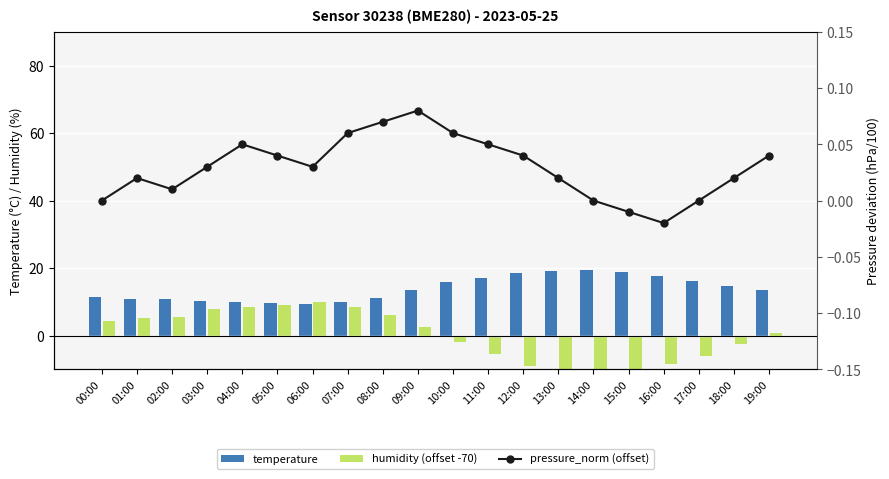

How many data points in humidity (offset -70) are above 2?

10